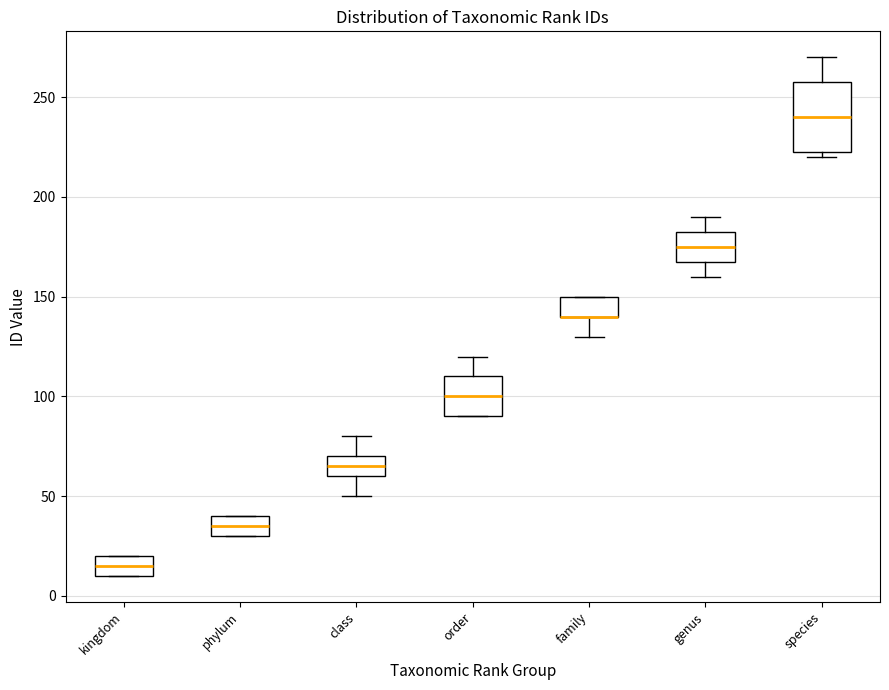

Comparing the boxes themselves (not the whiskers), which one is the tallest?

species